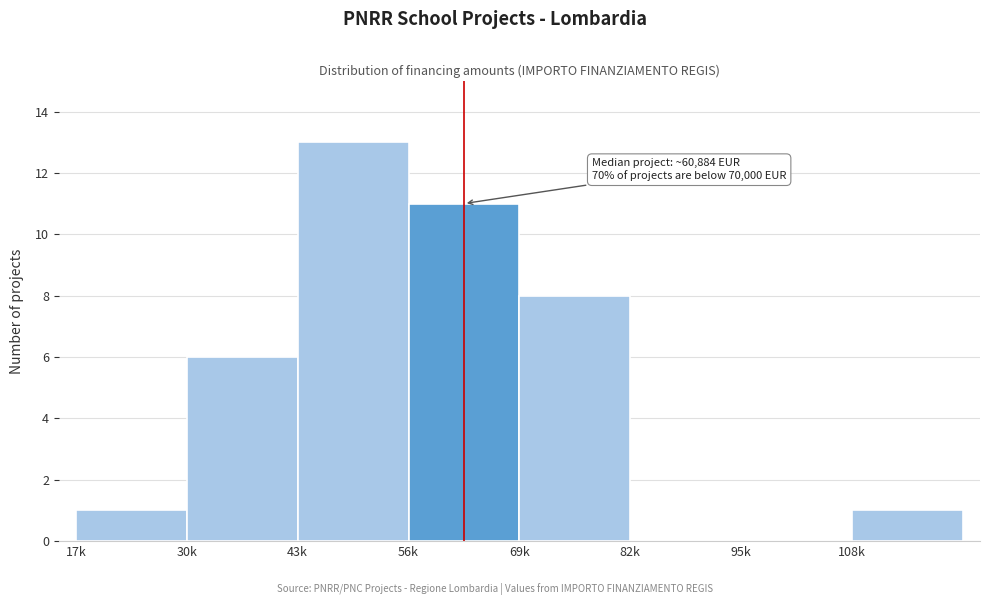

Reading left to right, extract all data points from this chart.

17k=1	30k=6	43k=13	56k=11	69k=8	82k=0	95k=0	108k=1